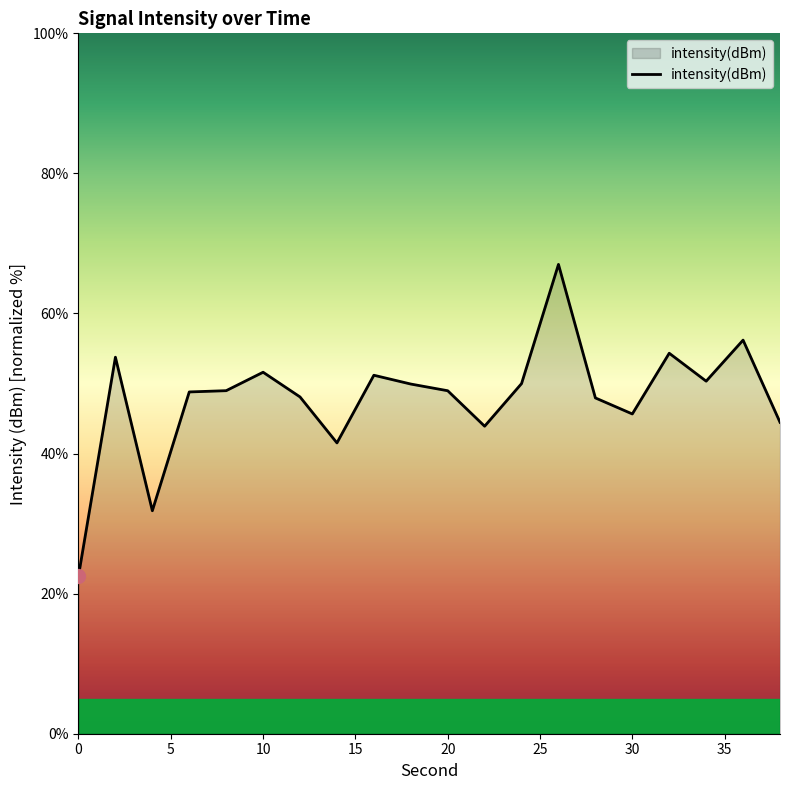

Does the chart display data point markers on the line(s)?

No